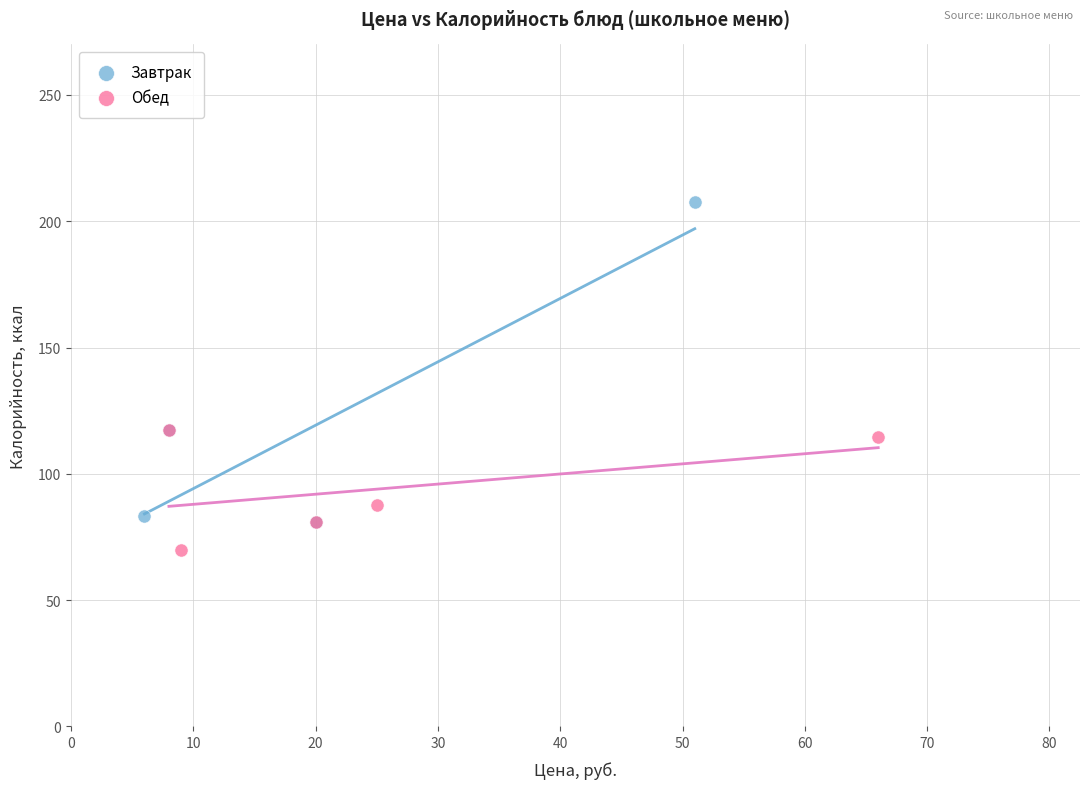

Which series contains the lowest Y value?

Обед